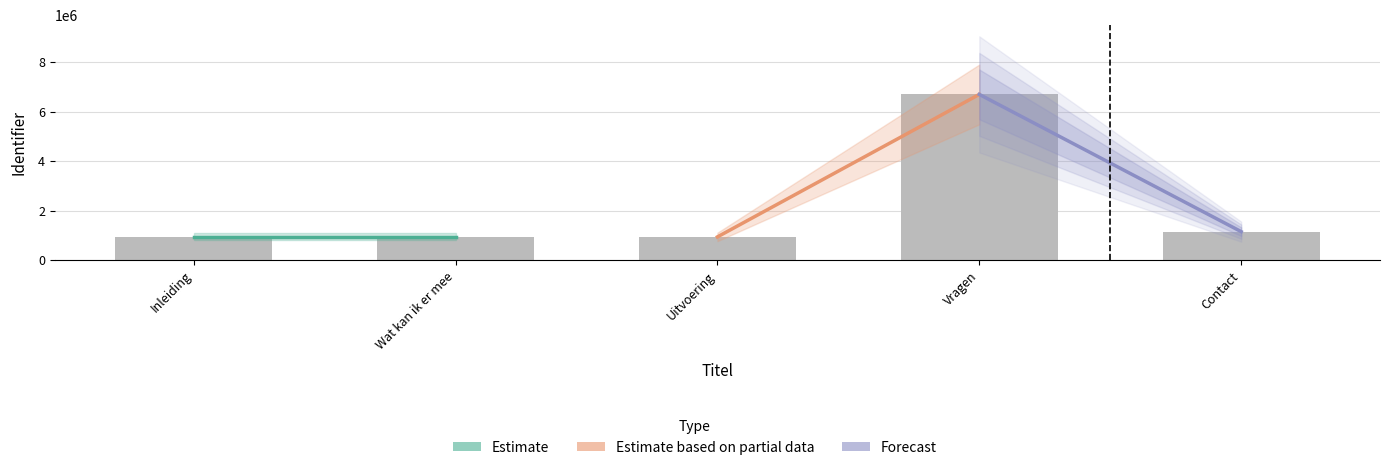

What is the difference between the values at Vragen and Uitvoering?

5743993